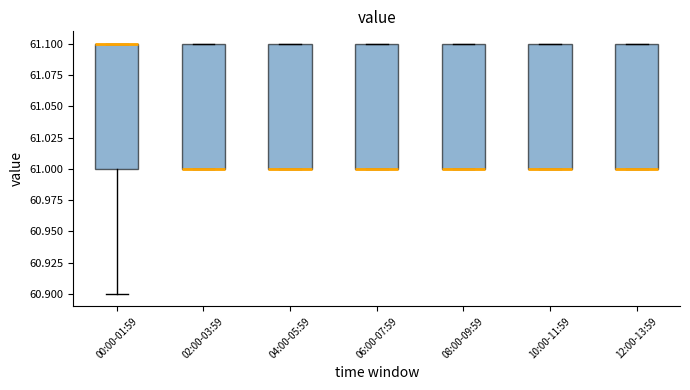

Reading left to right, transcribe this box plot: for each box, give where its median line is, the range the box spans, and where its two whiskers end, as read against the y-axis. The values are not printed on the chart, so give them approximately, as read against the axis.

00:00-01:59: median 61.1 (drawn on the box's upper edge), box 61.0 to 61.1, whiskers 60.9 to 61.1
02:00-03:59: median 61.0 (drawn on the box's lower edge), box 61.0 to 61.1, whiskers 61.0 to 61.1
04:00-05:59: median 61.0 (drawn on the box's lower edge), box 61.0 to 61.1, whiskers 61.0 to 61.1
06:00-07:59: median 61.0 (drawn on the box's lower edge), box 61.0 to 61.1, whiskers 61.0 to 61.1
08:00-09:59: median 61.0 (drawn on the box's lower edge), box 61.0 to 61.1, whiskers 61.0 to 61.1
10:00-11:59: median 61.0 (drawn on the box's lower edge), box 61.0 to 61.1, whiskers 61.0 to 61.1
12:00-13:59: median 61.0 (drawn on the box's lower edge), box 61.0 to 61.1, whiskers 61.0 to 61.1